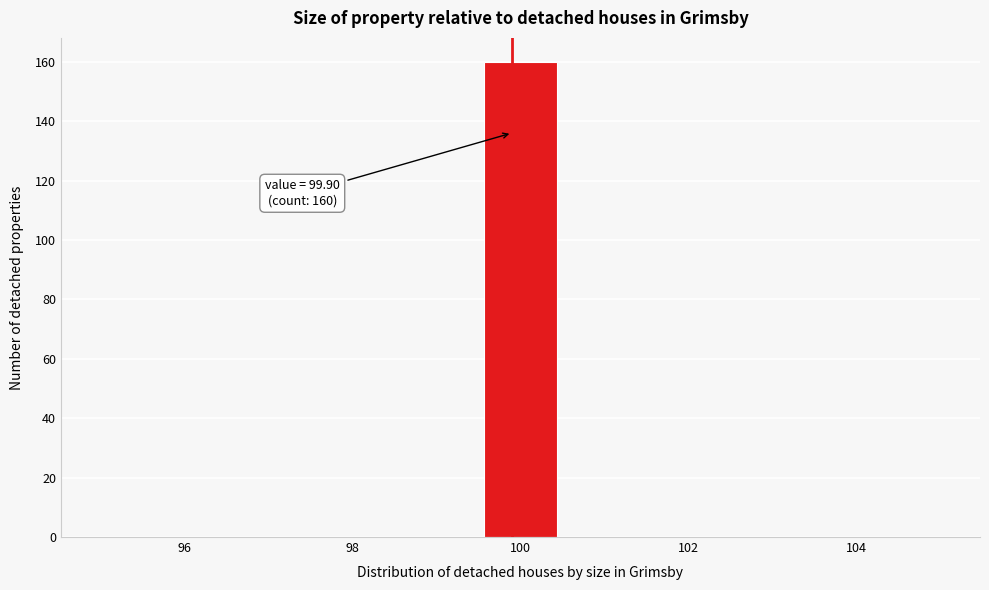

Which range on the x-axis has the tallest bar?

99.6 to 100.4